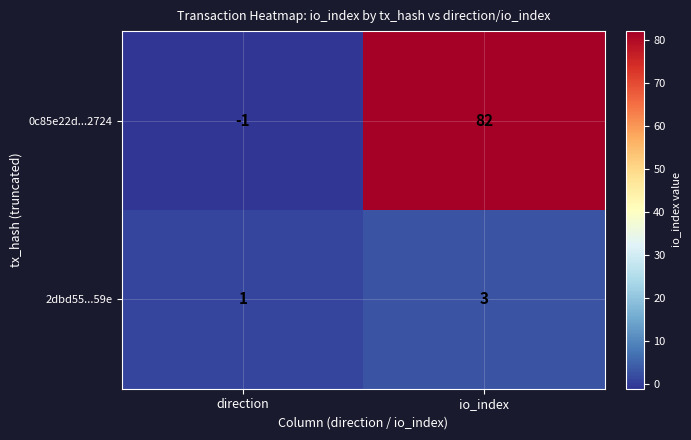

At which label is 0c85e22d...2724 closest to 40?

direction